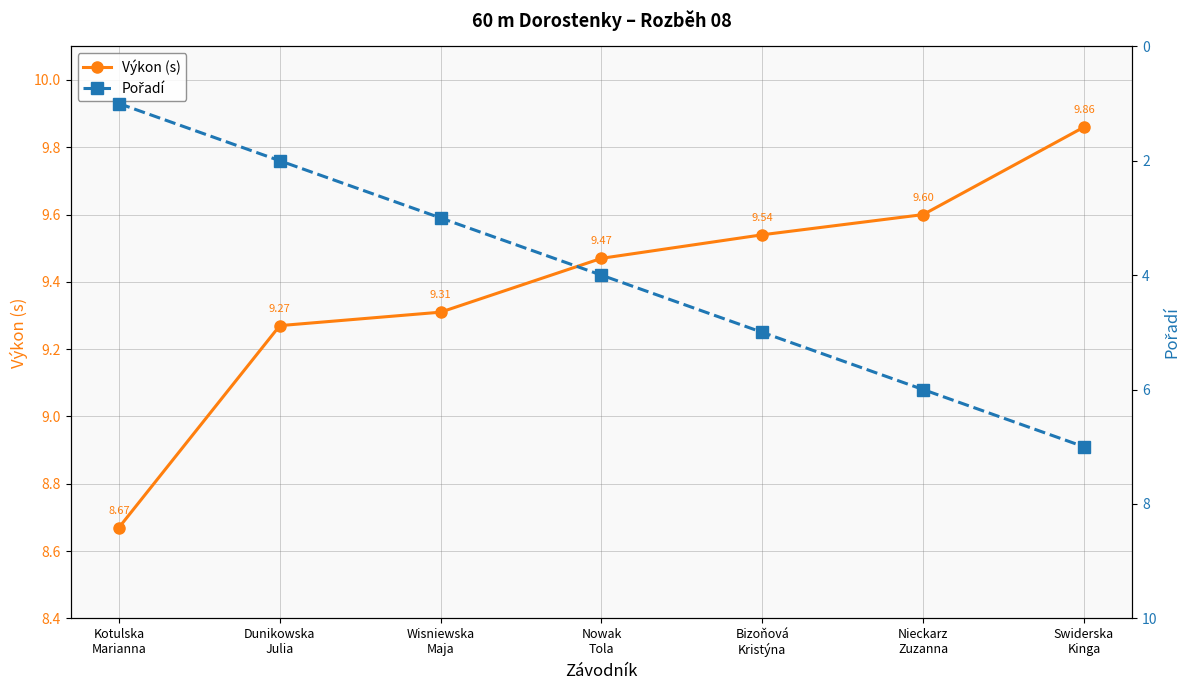

At which label does Výkon (s) first exceed 9?

Dunikowska
Julia